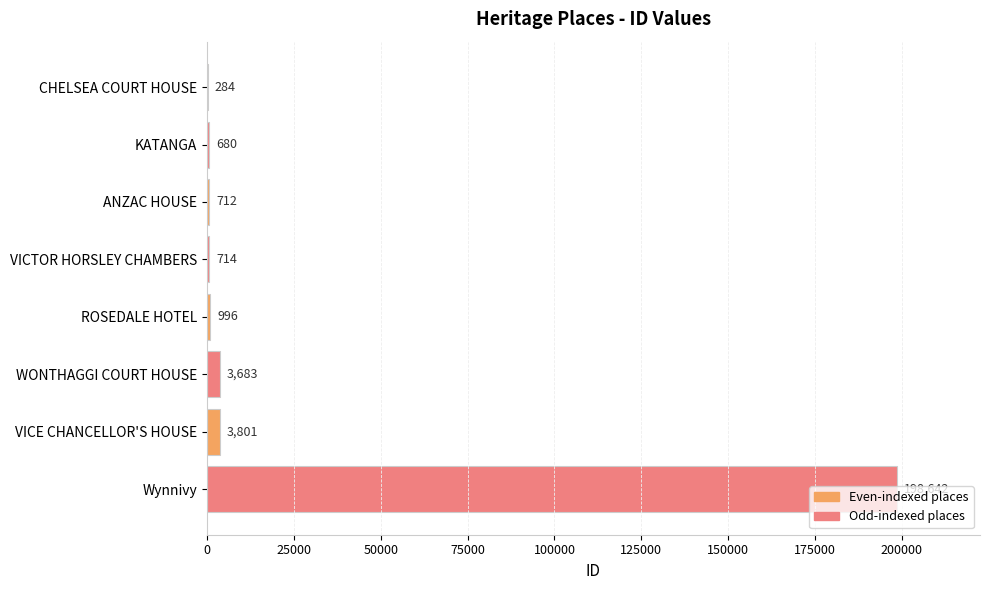

What is the sum of the values at Wynnivy and CHELSEA COURT HOUSE?

198926